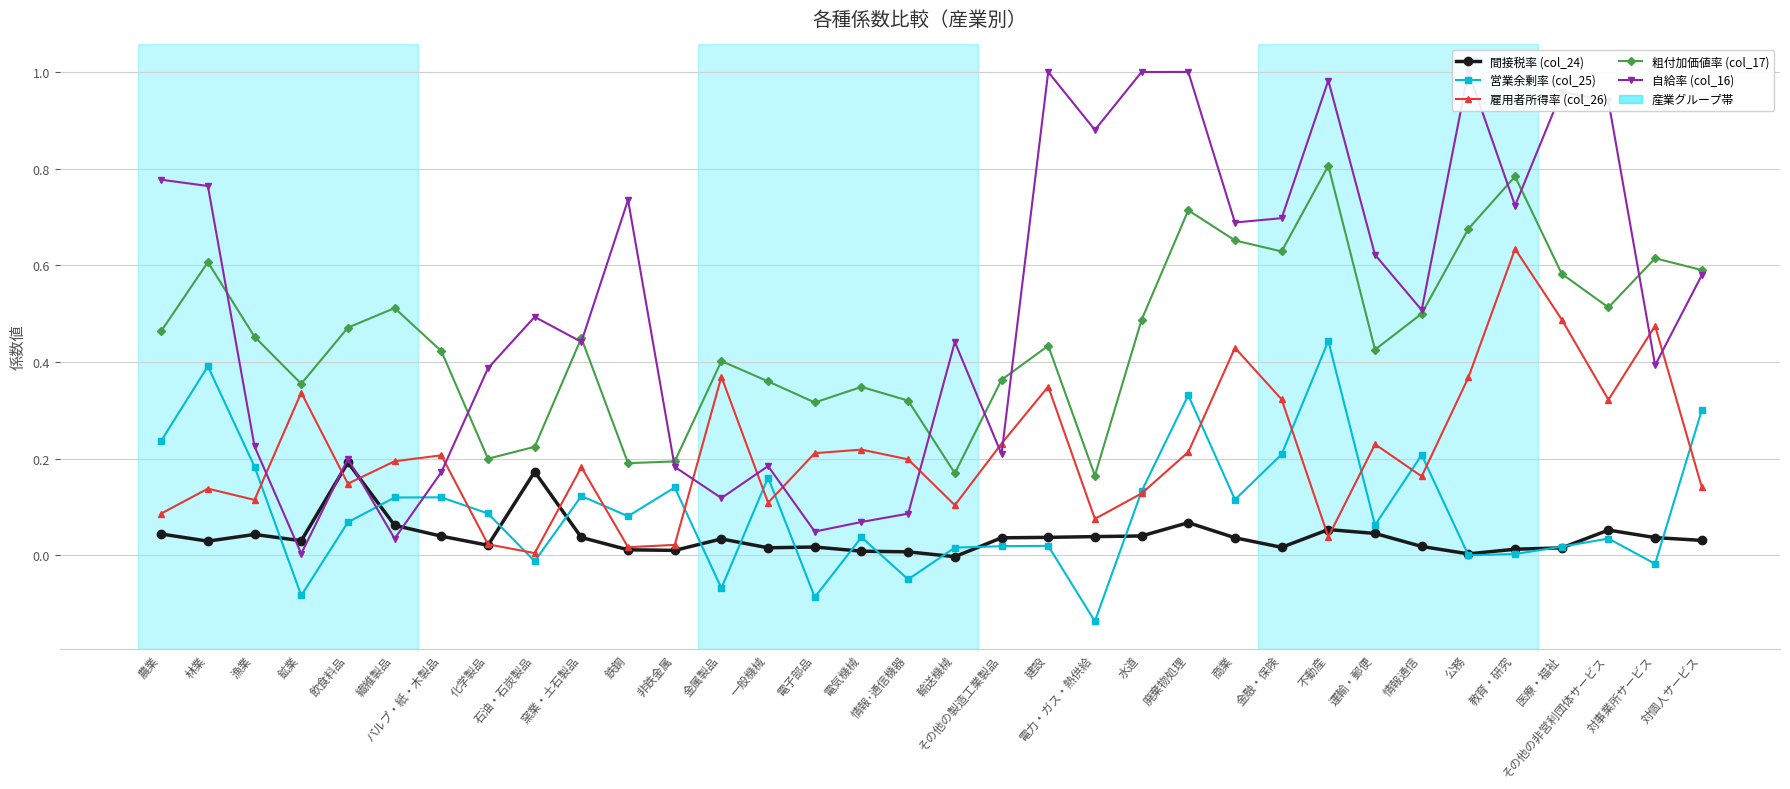

At which category is the sum across all series the highest?

廃棄物処理